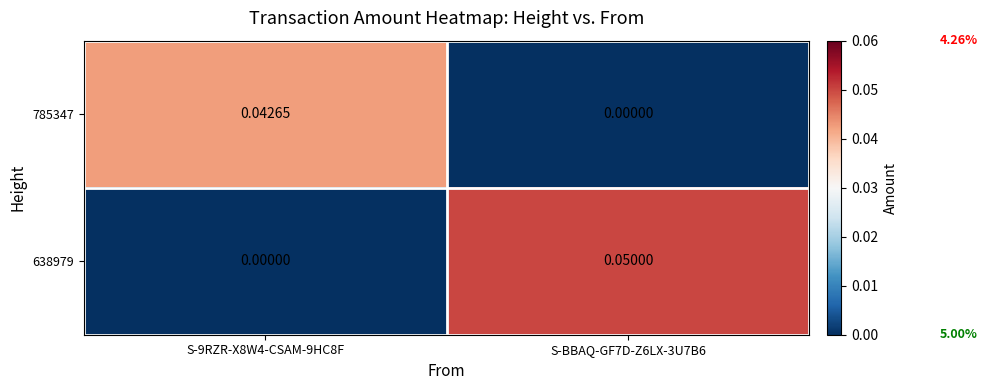

Which series has the largest range (max minus min)?

638979